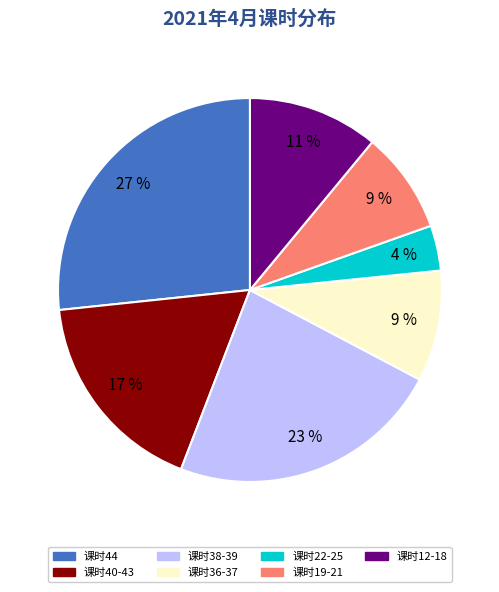

Is there any slice that represents more than half of the pie?

No